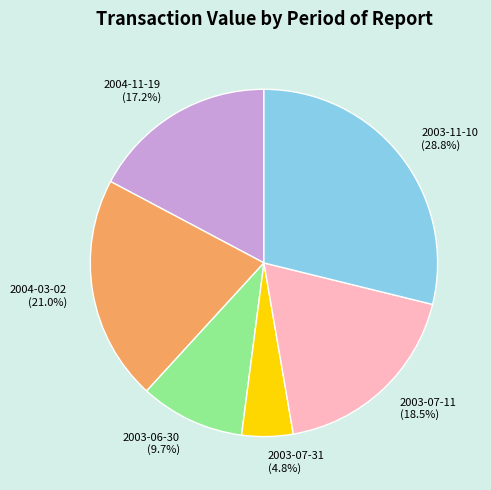

True or false: 2004-11-19 accounts for 17% of the total.

True